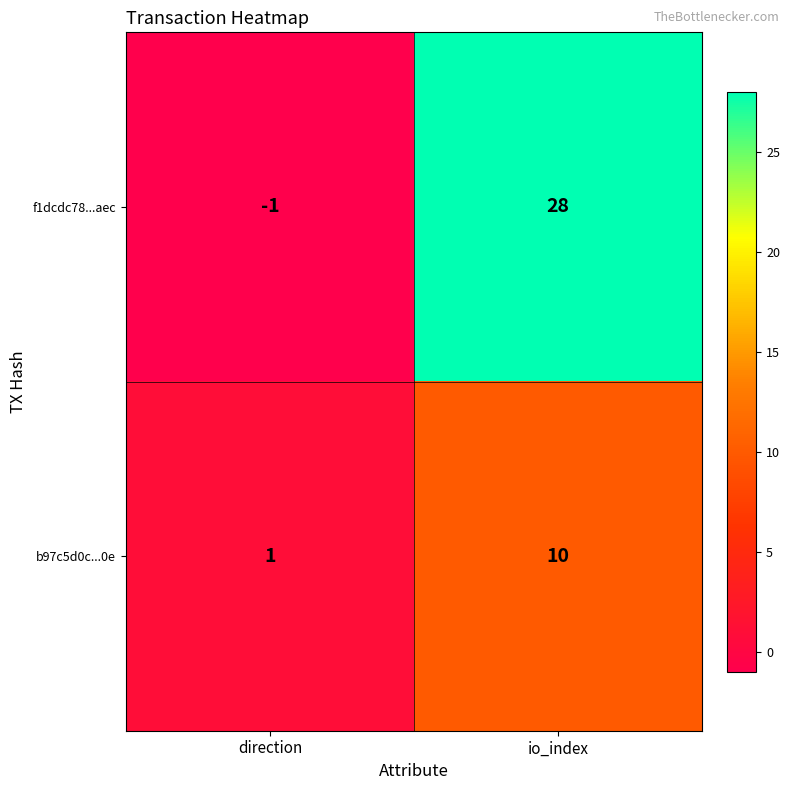

At which category does the chart reach its peak across all series?

io_index